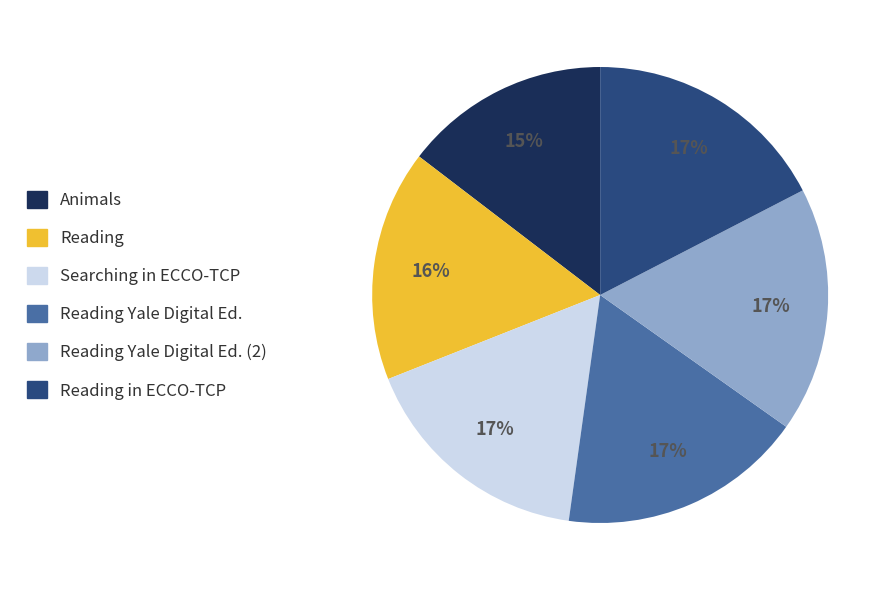

Count the number of slices in the pie.

6